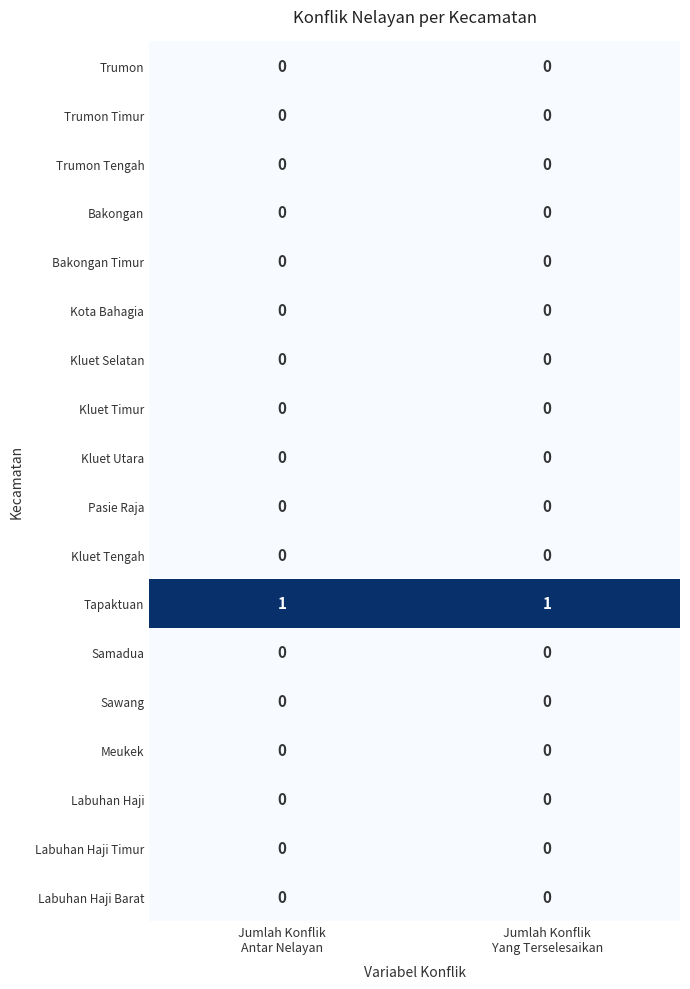

Which series has the largest total across all categories?

Tapaktuan